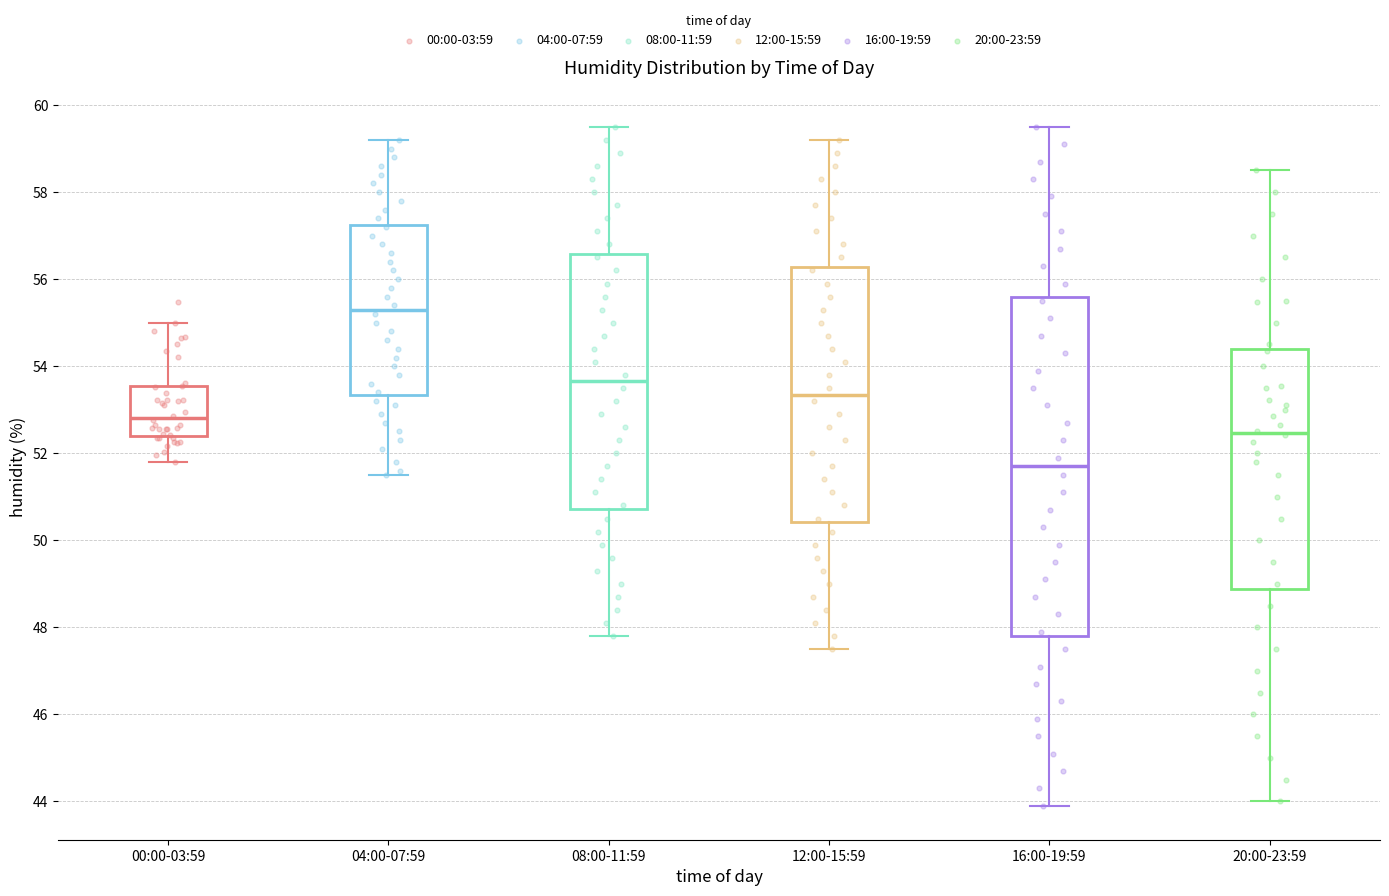

Which box has the lowest median line?

16:00-19:59